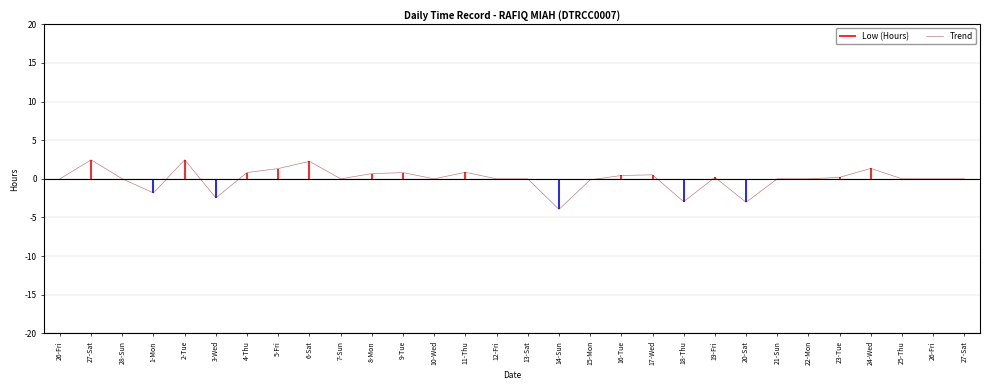

Is this an area chart (filled region under the line)?

No